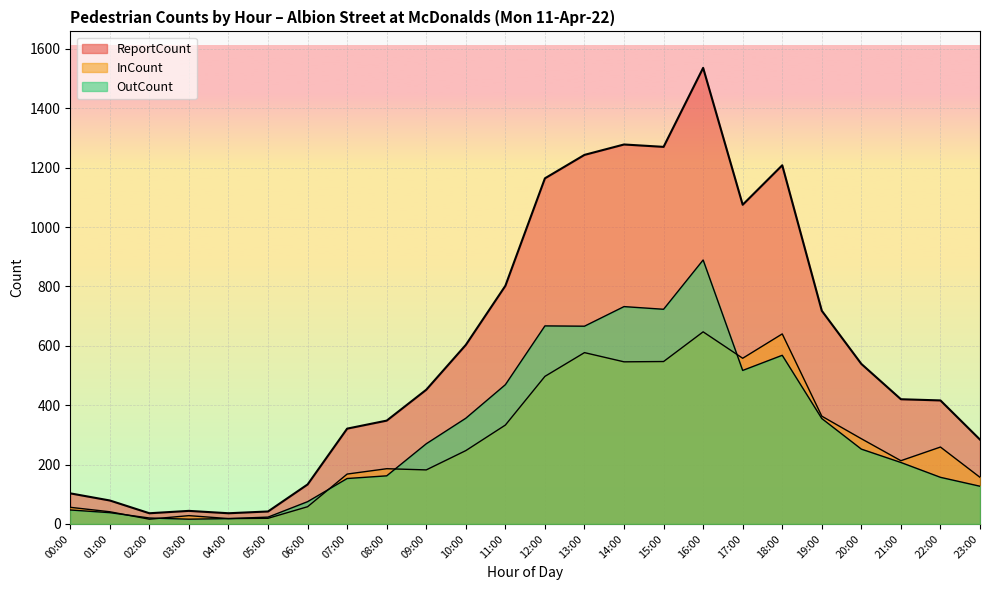

Count the number of data series in this chart.

3